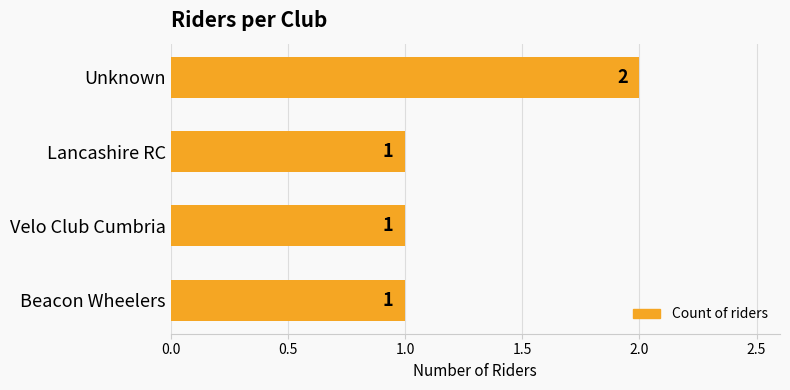

What is the smallest value displayed?

1